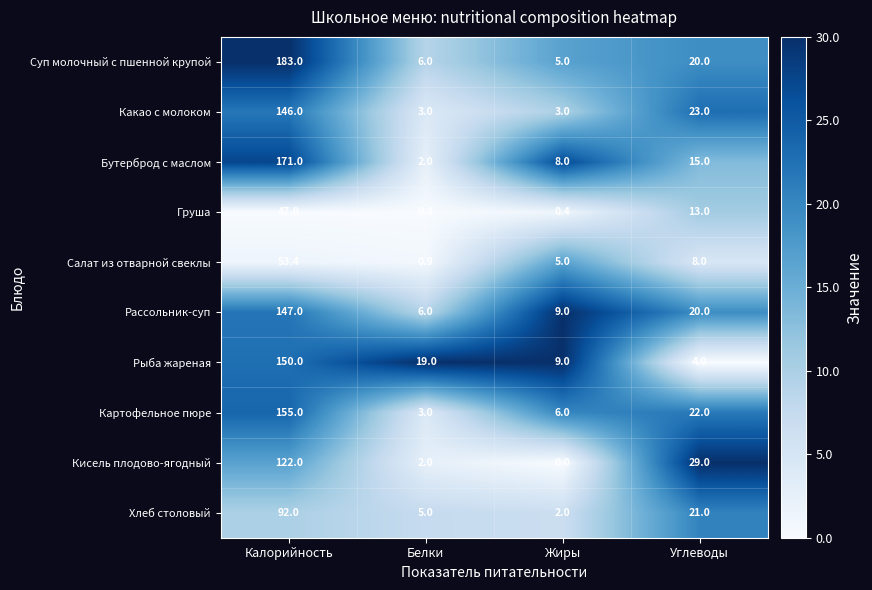

At which category does the chart reach its minimum across all series?

Жиры